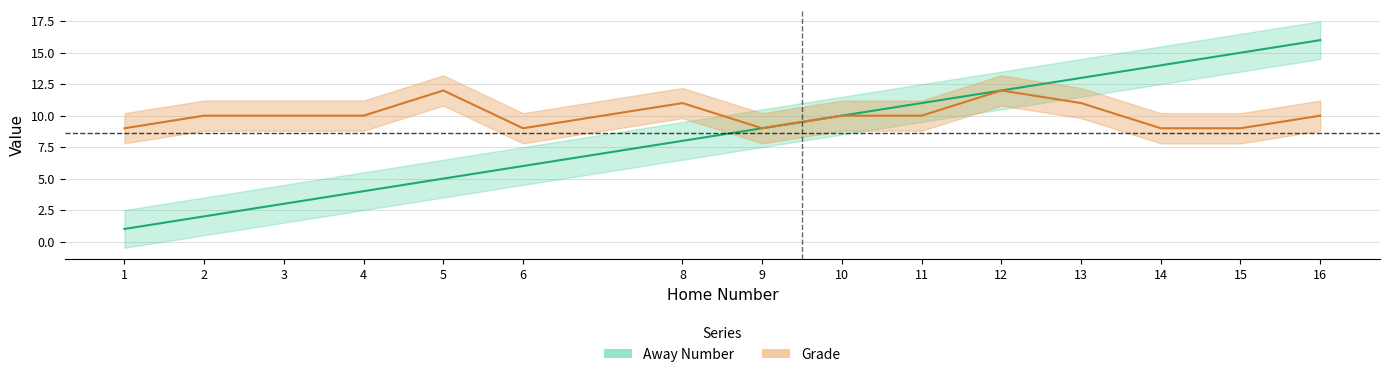

How many interior local peaks does the Grade series have?

3